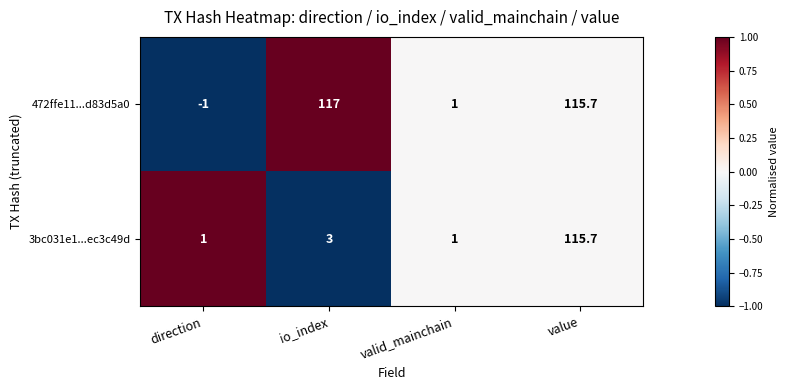

Count the number of data series in this chart.

2